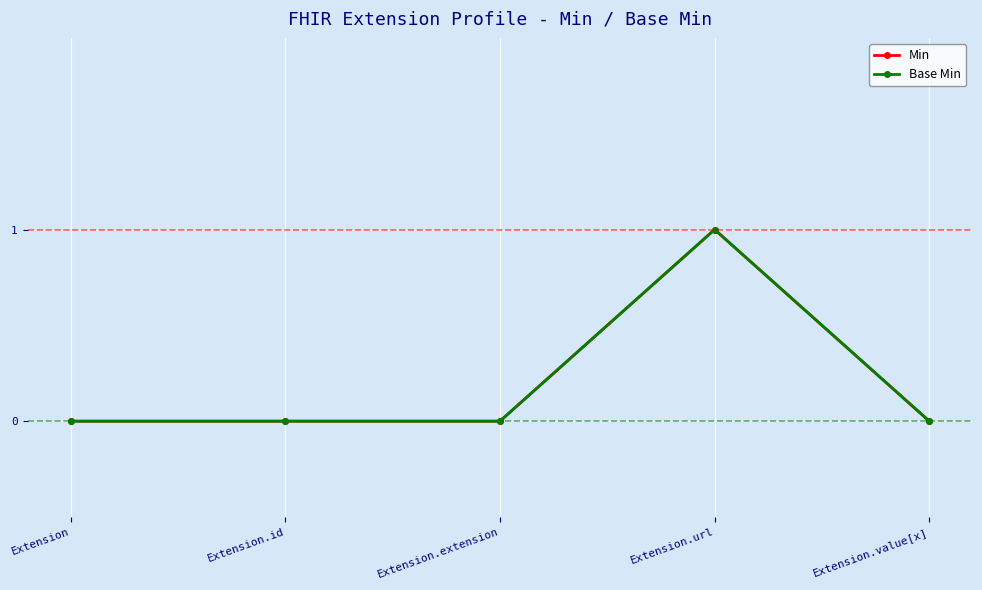

At how many categories does at least one series exceed 0?

1